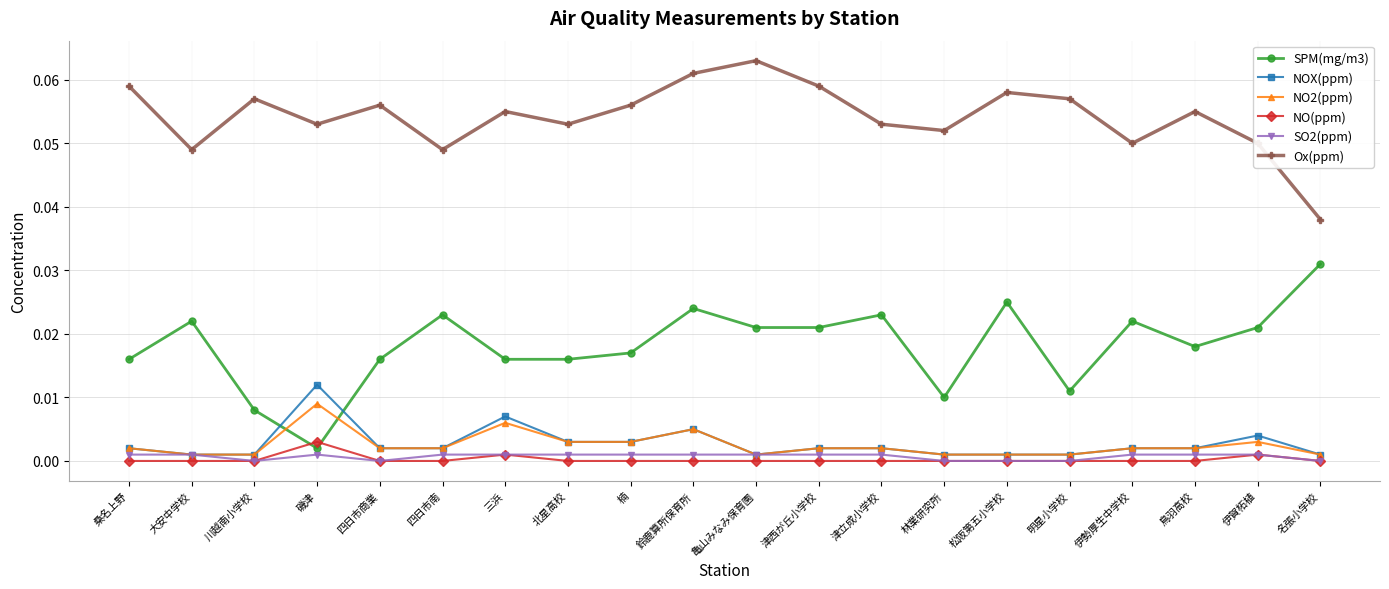

What is the label of the 8th point from the left?

北星高校